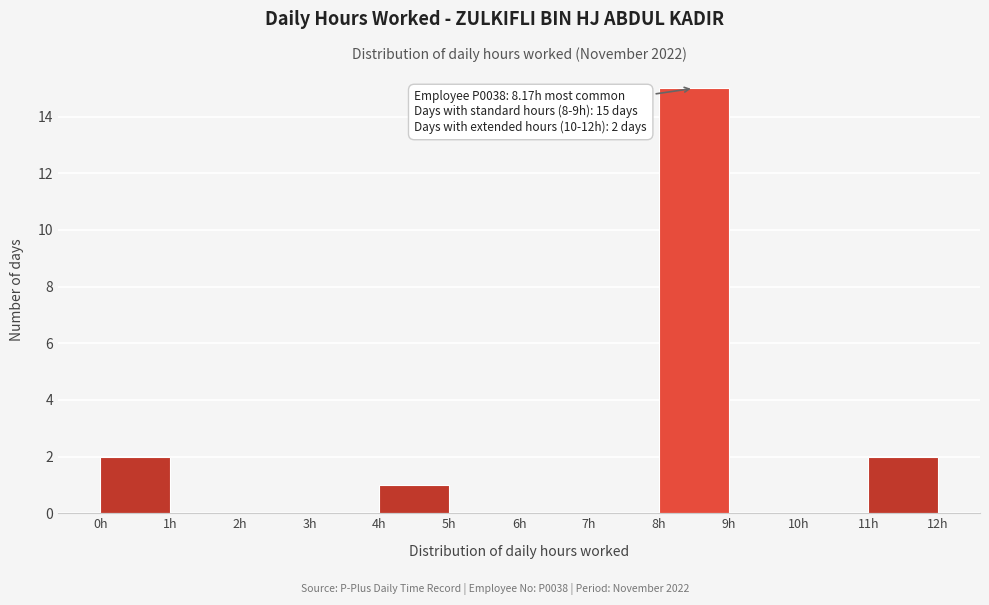

Which range on the x-axis has the tallest bar?

8 to 9